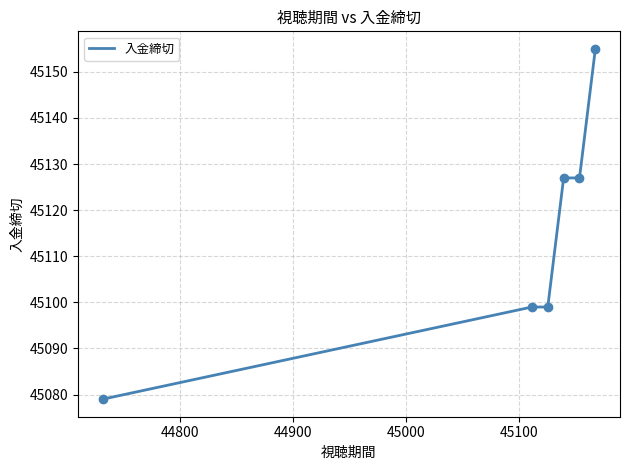

What is the maximum value shown in the chart?

45155